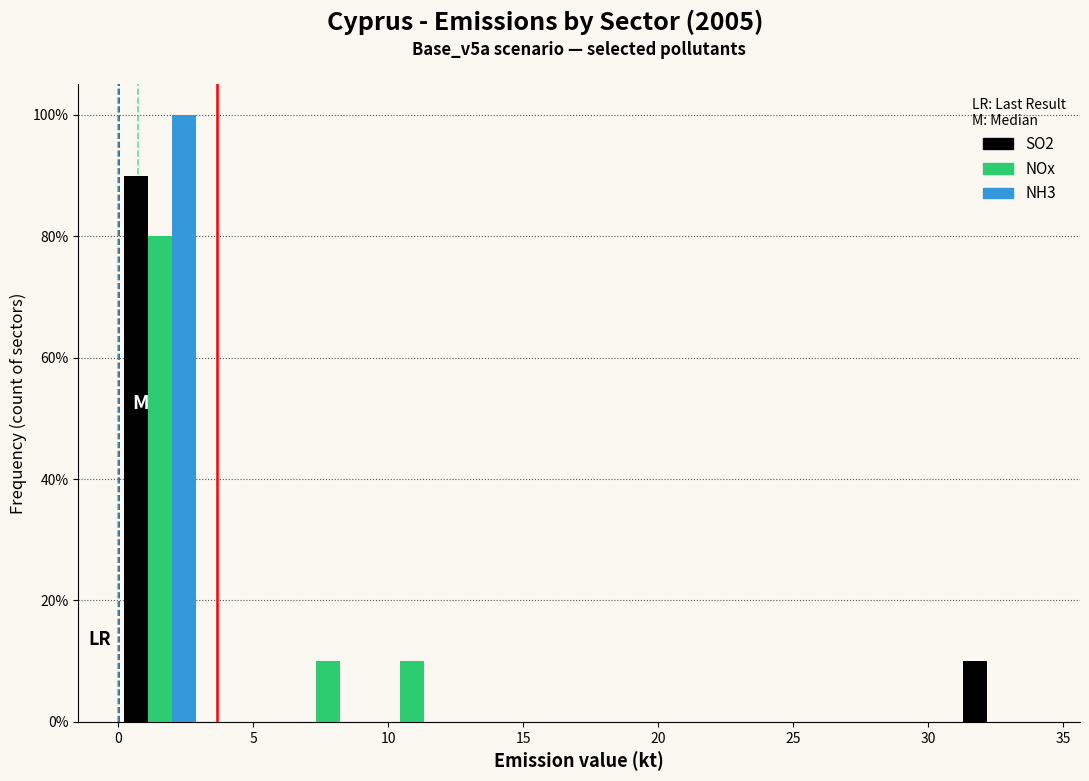

What is the height of the NH3 bar covering 0.0 to 3.0 on the x-axis? Neither the bar edges nor the heights are printed on the chart, so give them approximately, as read against the axes.

100